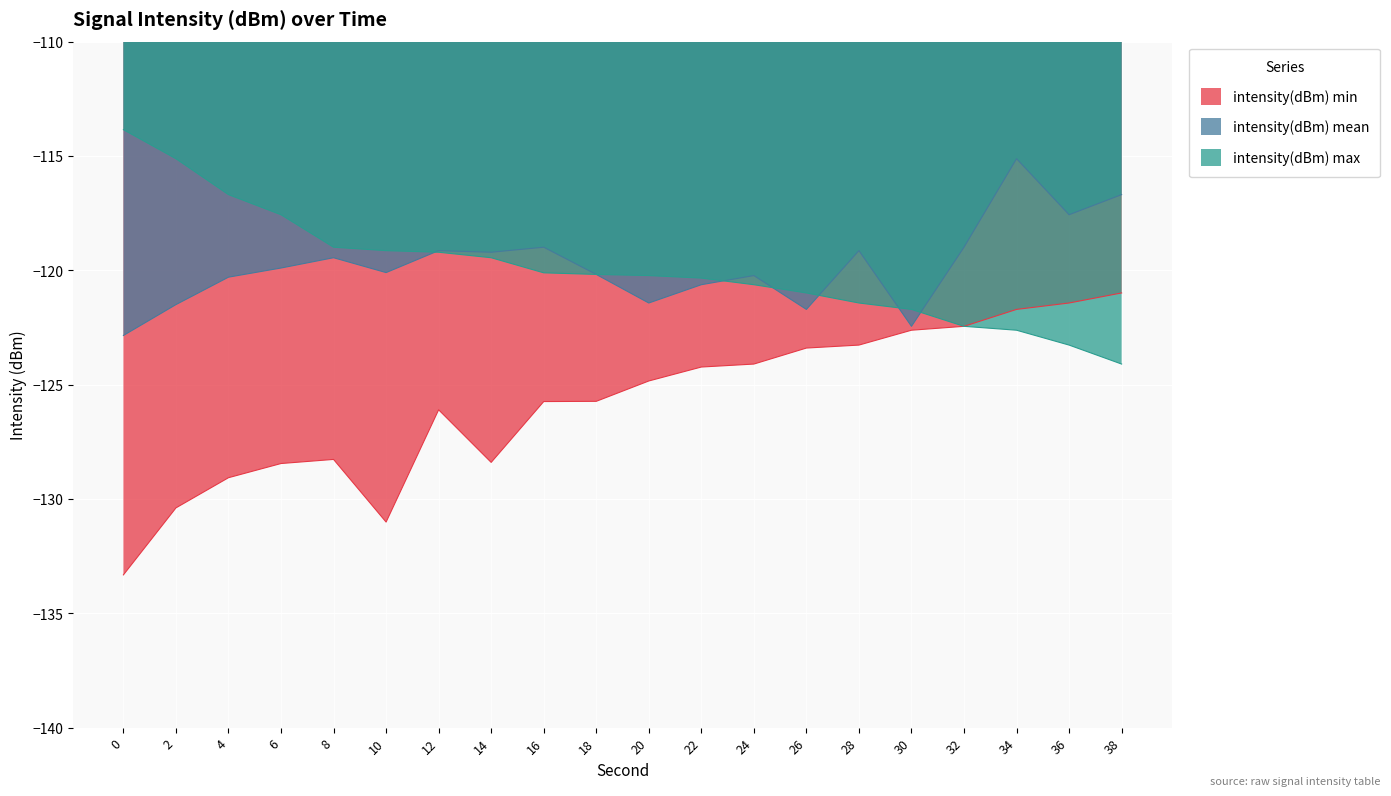

At which category is the sum across all series the highest?

34